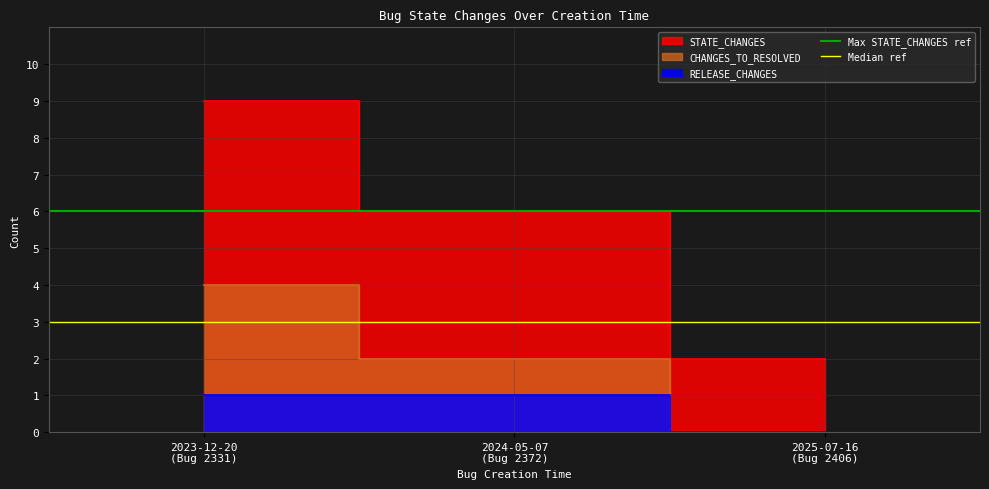

Which label corresponds to the smallest value in the chart?

2023-12-20
(Bug 2331)